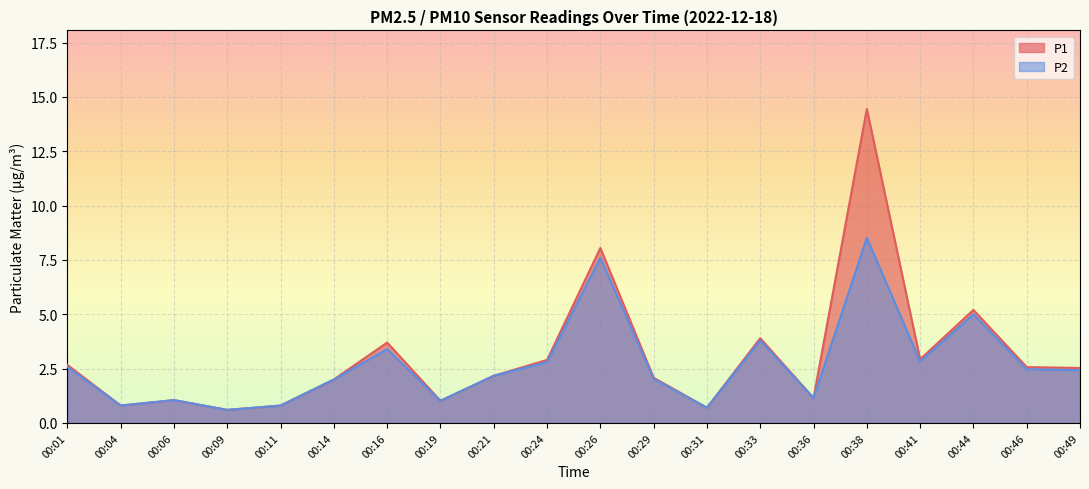

List the series in order of their peak value, highest first.

P1, P2